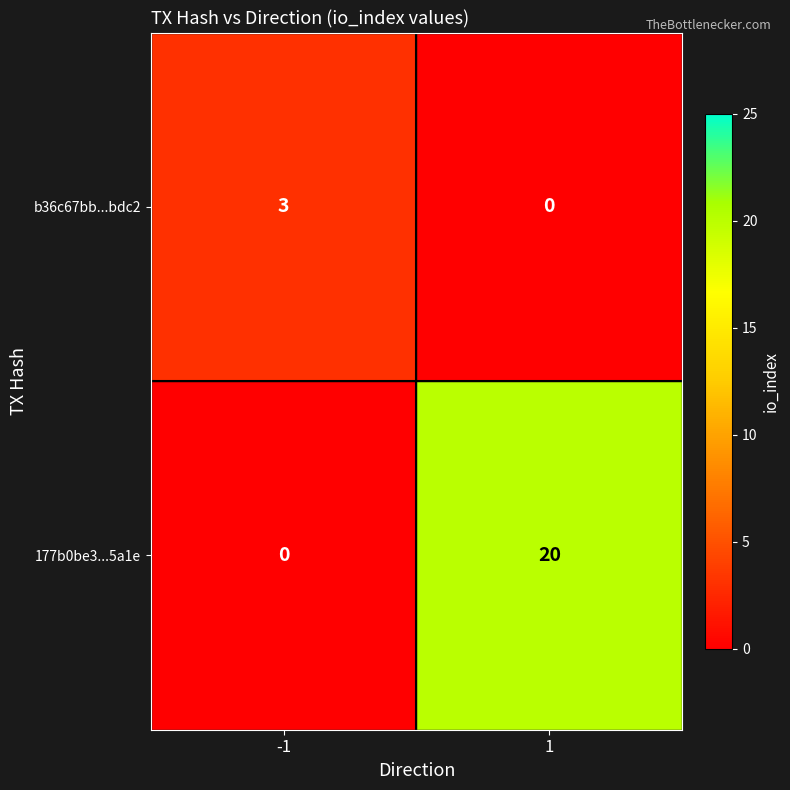

What is the approximate value of b36c67bb...bdc2 at -1?

3